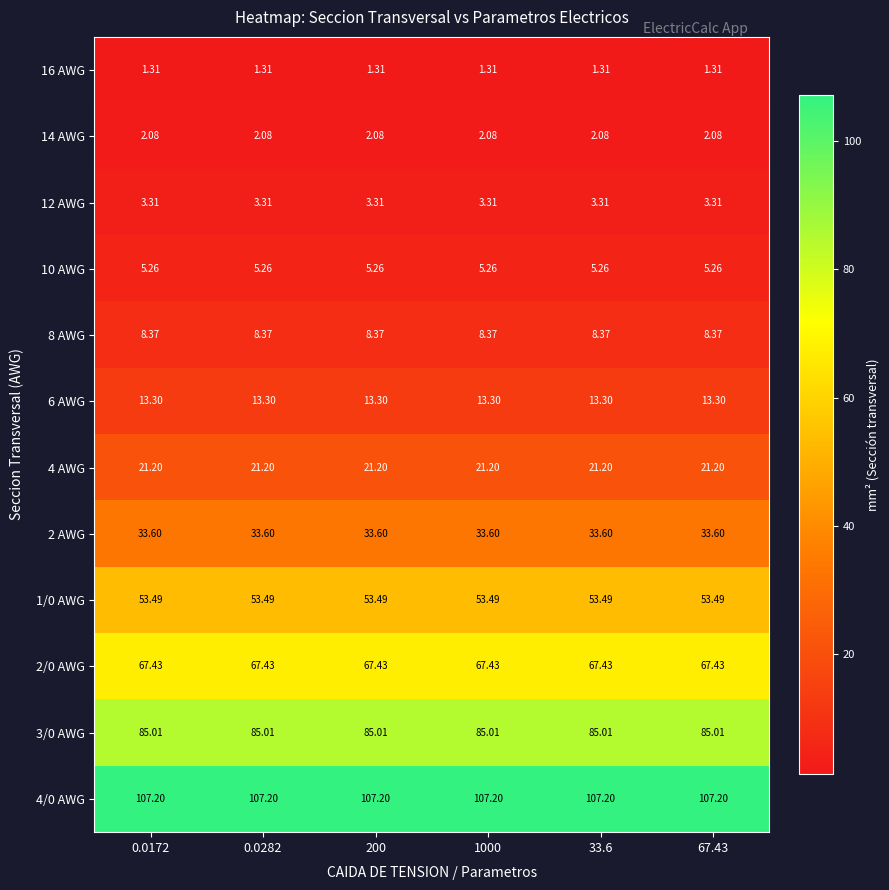

What is the total value across all series at 0.0172?

401.6